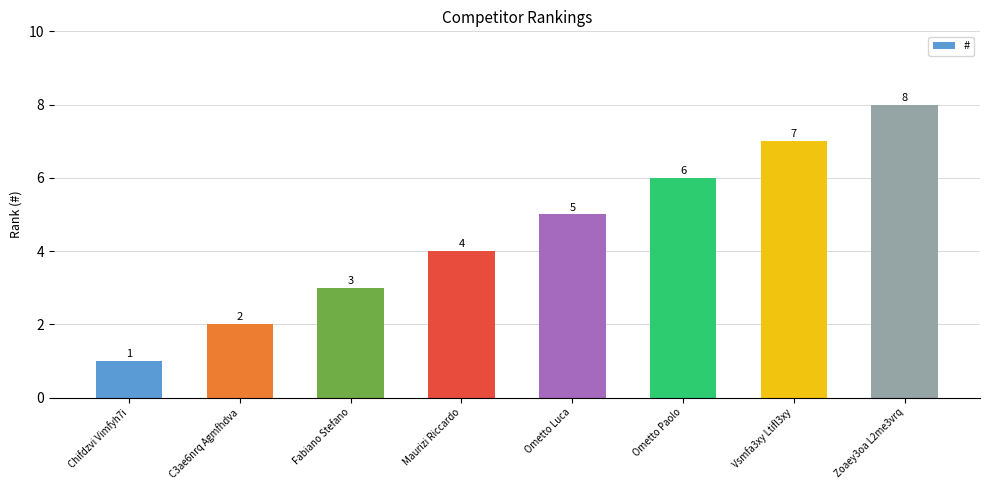

True or false: the data shows 3 at Ometto Luca.

False